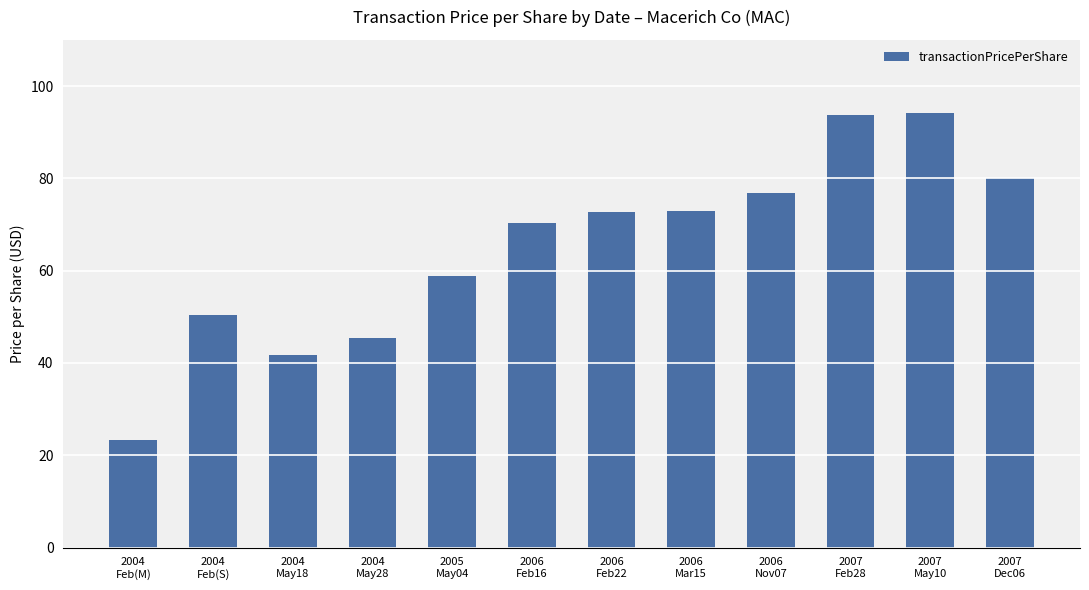

What is the sum of the values at 2006
Feb16 and 2005
May04?

129.3